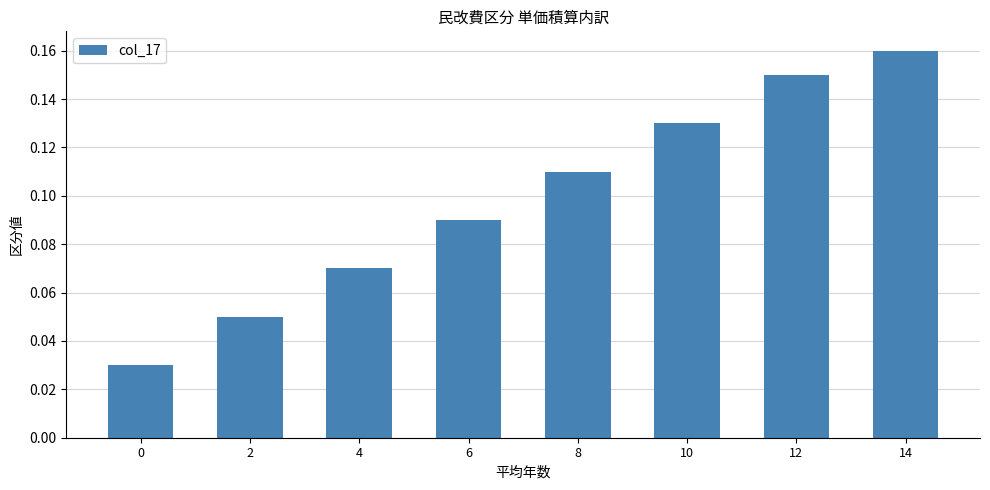

How many distinct data groups are displayed?

1